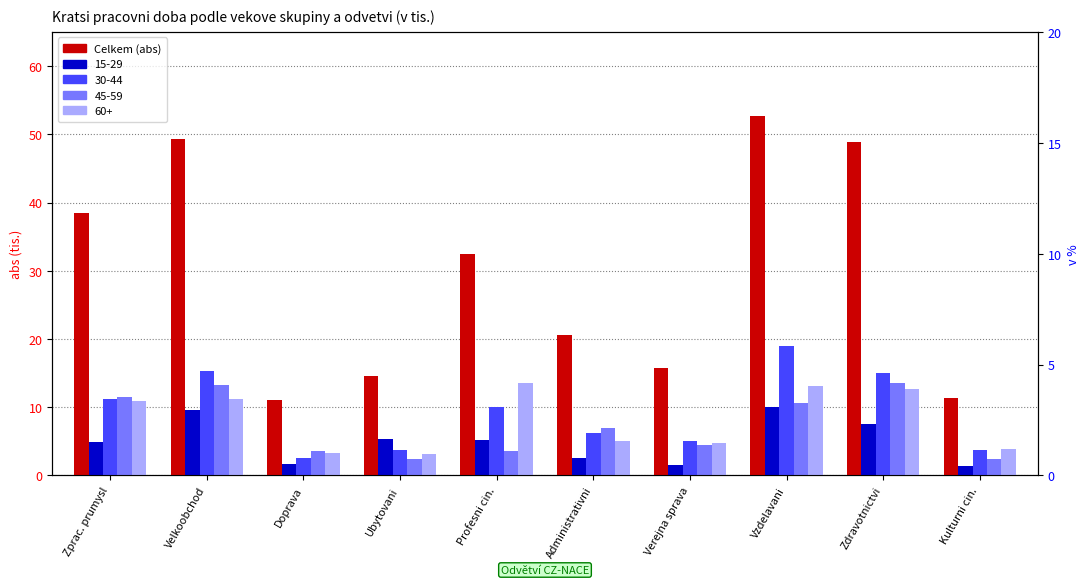

Which category has the highest value across all series?

Vzdelavani